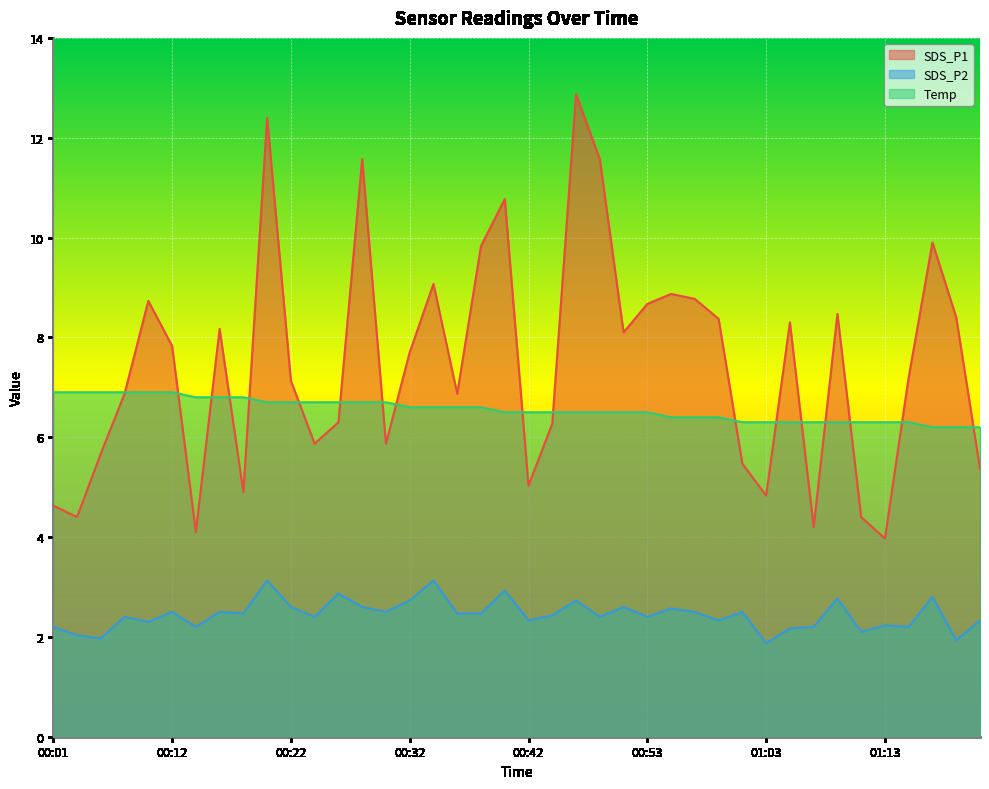

Reading left to right, transcribe all the data shown in this chart.

SDS_P1: 4.6	4.4	5.7	6.9	8.7	7.8	4.1	8.2	4.9	12.4	7.1	5.9	6.3	11.6	5.9	7.7	9.1	6.9	9.8	10.8	5.0	6.3	12.9	11.6	8.1	8.7	8.9	8.8	8.4	5.5	4.8	8.3	4.2	8.5	4.4	4.0	7.2	9.9	8.4	5.4
SDS_P2: 2.2	2.0	2.0	2.4	2.3	2.5	2.2	2.5	2.5	3.1	2.6	2.4	2.9	2.6	2.5	2.7	3.1	2.5	2.5	2.9	2.3	2.4	2.7	2.4	2.6	2.4	2.6	2.5	2.3	2.5	1.9	2.2	2.2	2.8	2.1	2.2	2.2	2.8	1.9	2.3
Temp: 6.9	6.9	6.9	6.9	6.9	6.9	6.8	6.8	6.8	6.7	6.7	6.7	6.7	6.7	6.7	6.6	6.6	6.6	6.6	6.5	6.5	6.5	6.5	6.5	6.5	6.5	6.4	6.4	6.4	6.3	6.3	6.3	6.3	6.3	6.3	6.3	6.3	6.2	6.2	6.2